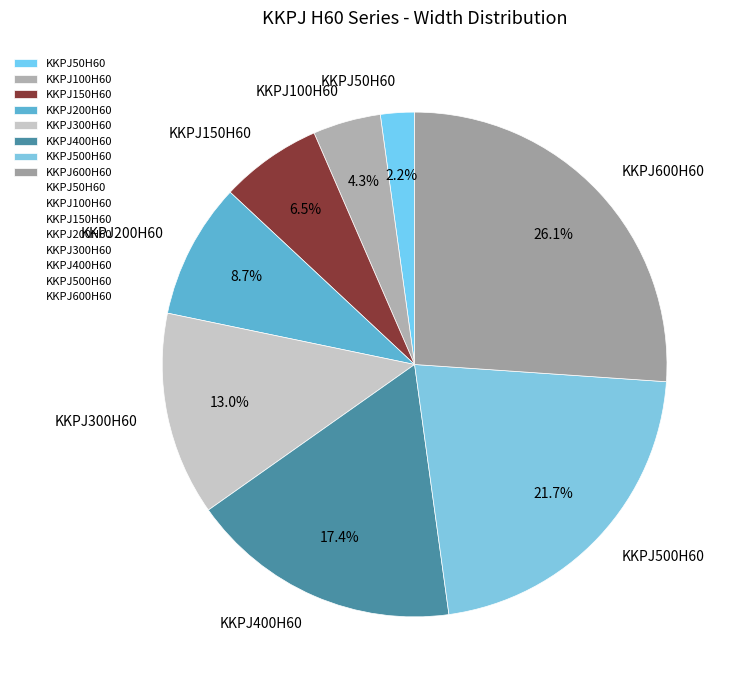

Between KKPJ400H60 and KKPJ50H60, which is larger?

KKPJ400H60